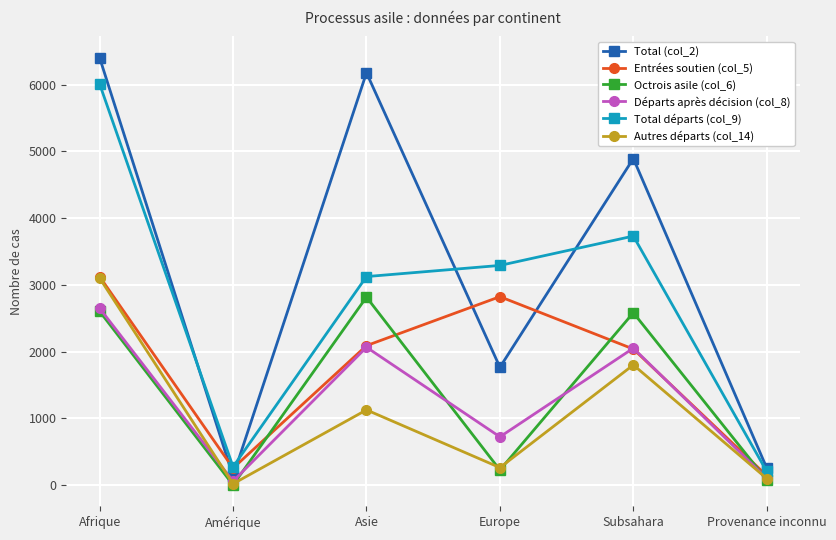

Which series has the largest range (max minus min)?

Total (col_2)